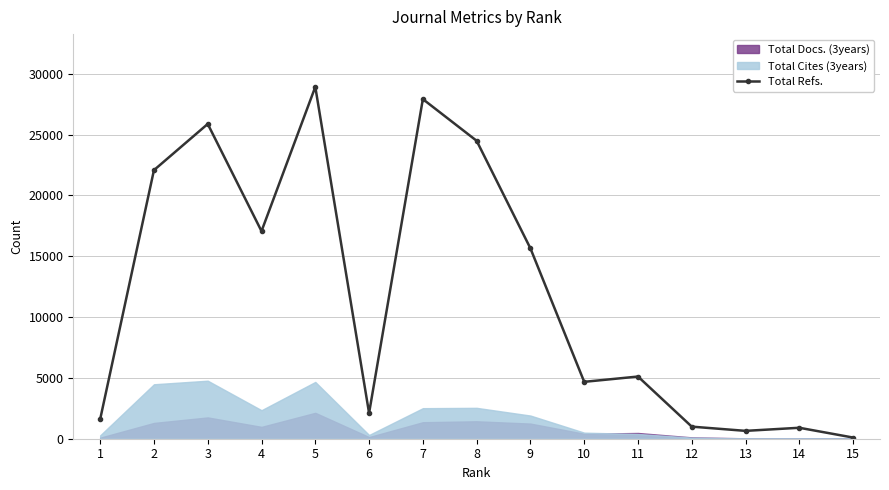

What is the sum of all values?

178106